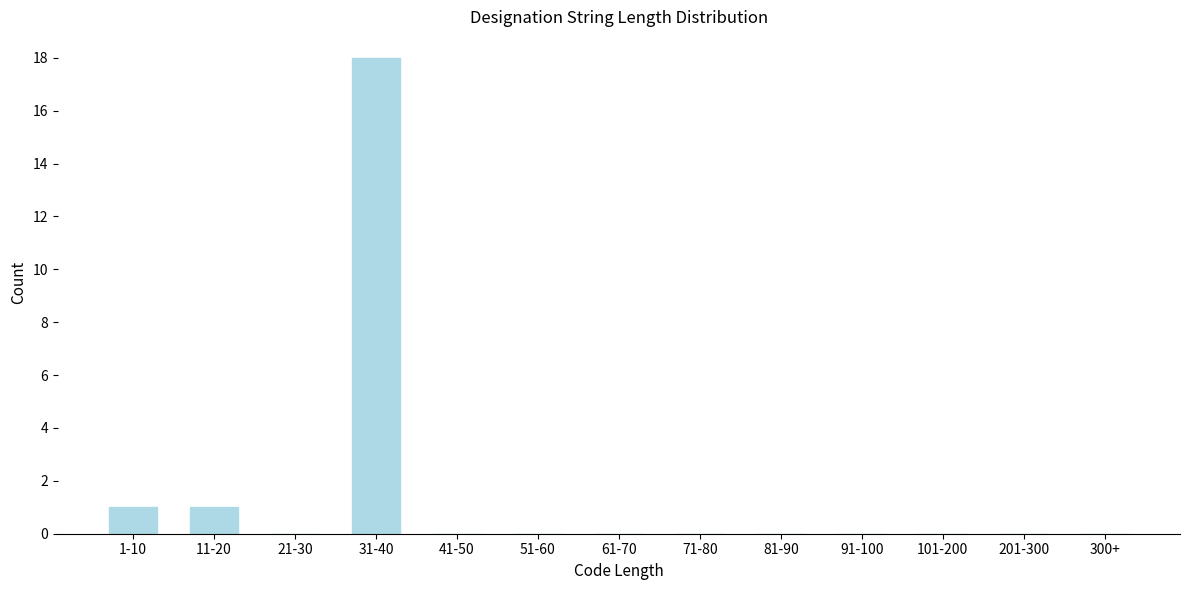

Reading left to right, what are all the values shown in this chart?

1-10=1	11-20=1	21-30=0	31-40=18	41-50=0	51-60=0	61-70=0	71-80=0	81-90=0	91-100=0	101-200=0	201-300=0	300+=0